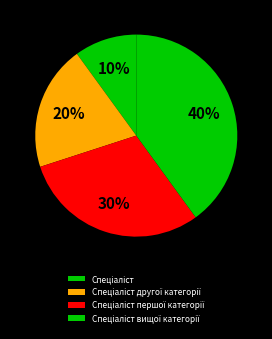

What percentage do Спеціаліст вищої категорії and Спеціаліст другої категорії together represent?

60.0%